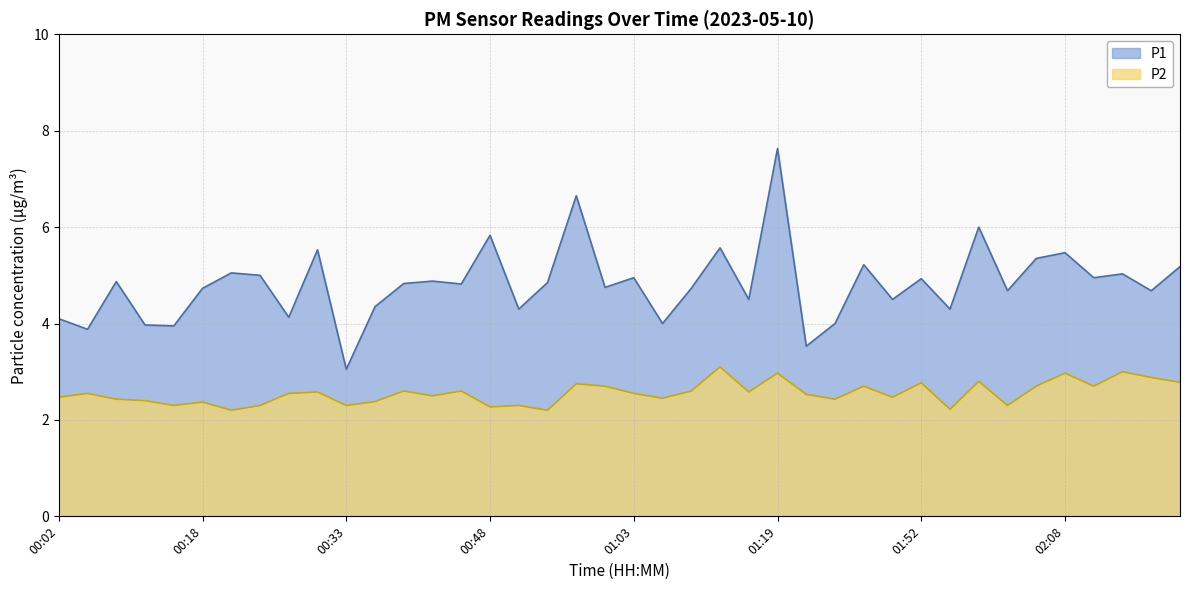

Which category has the lowest value across all series?

00:21